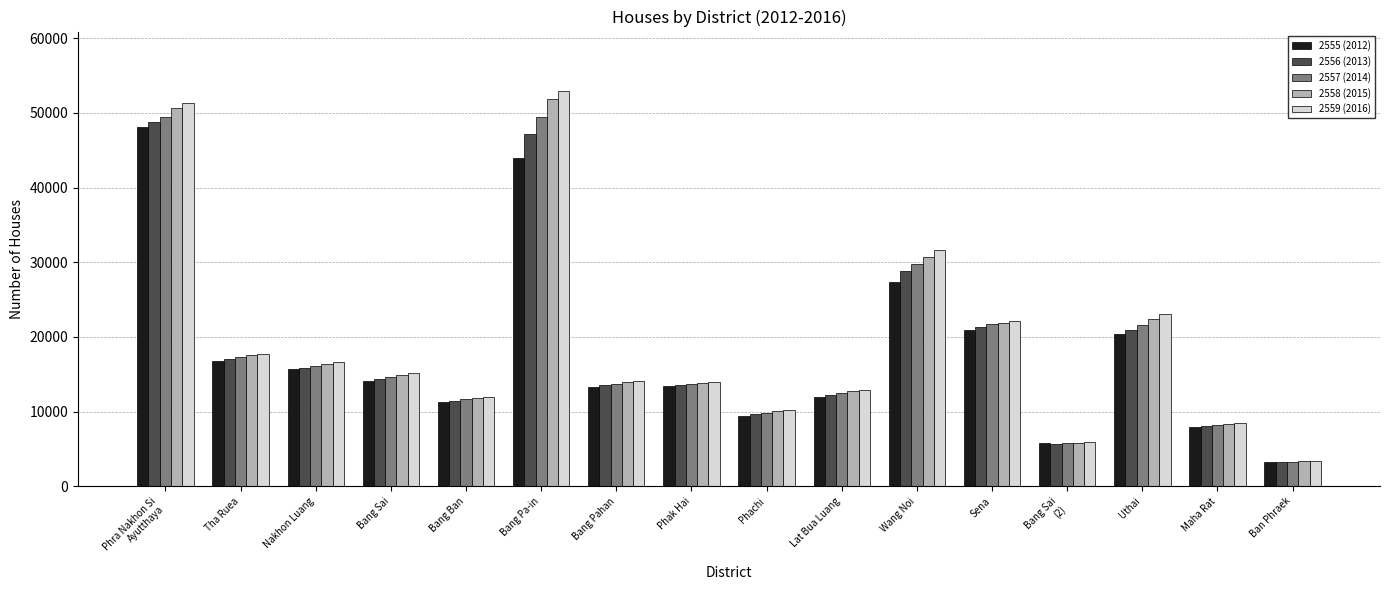

What is the highest value of the 2557 (2014) series?

49422